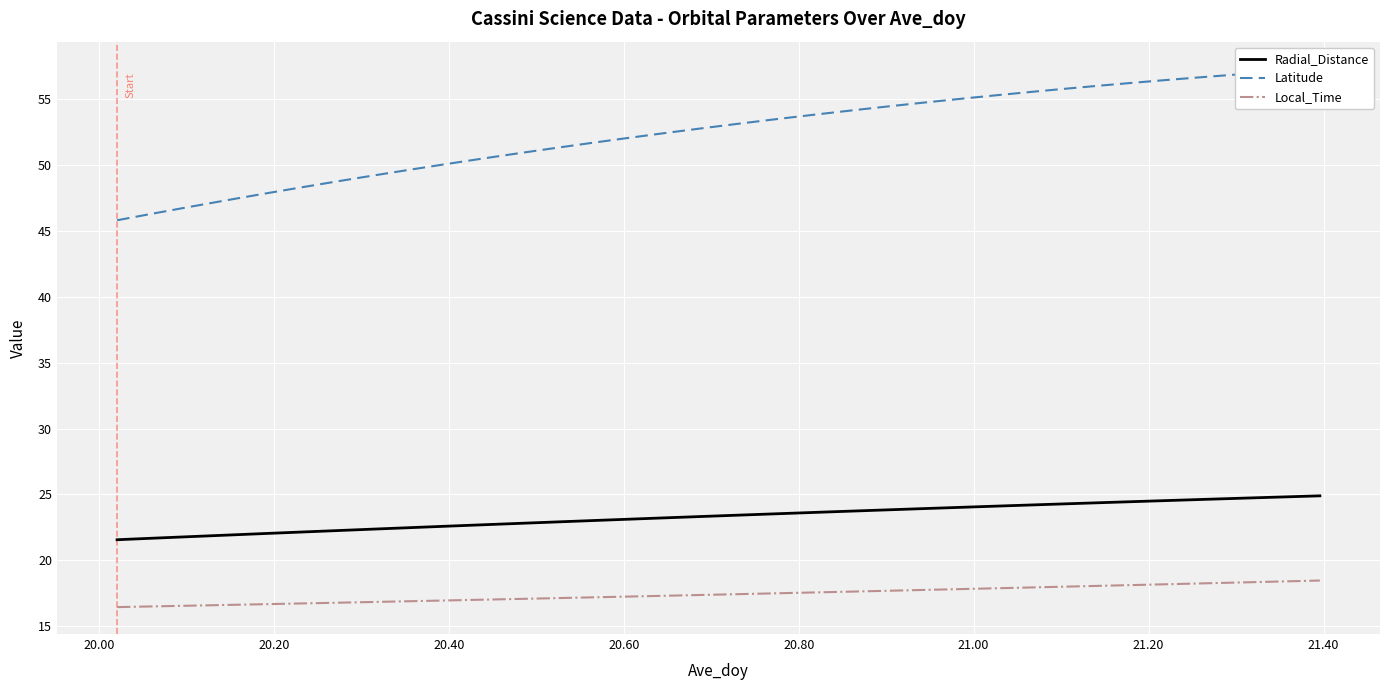

True or false: Radial_Distance and Latitude intersect in this chart.

False